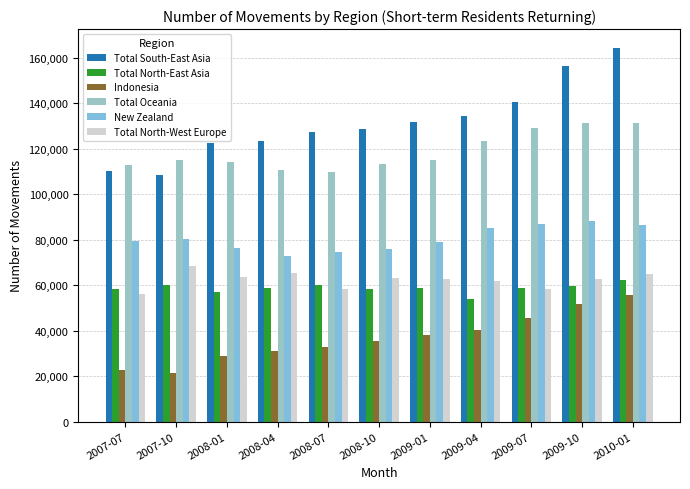

How many bars are there in each group?

6